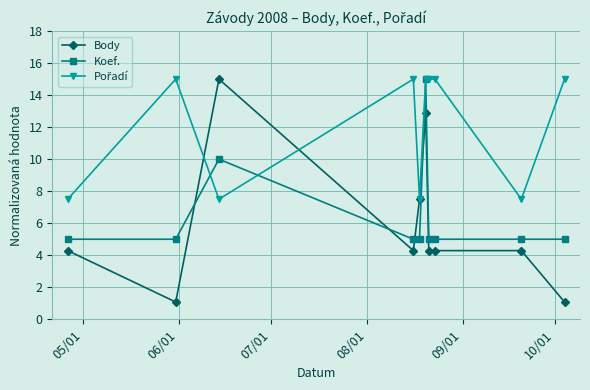

Which series has the largest range (max minus min)?

Body